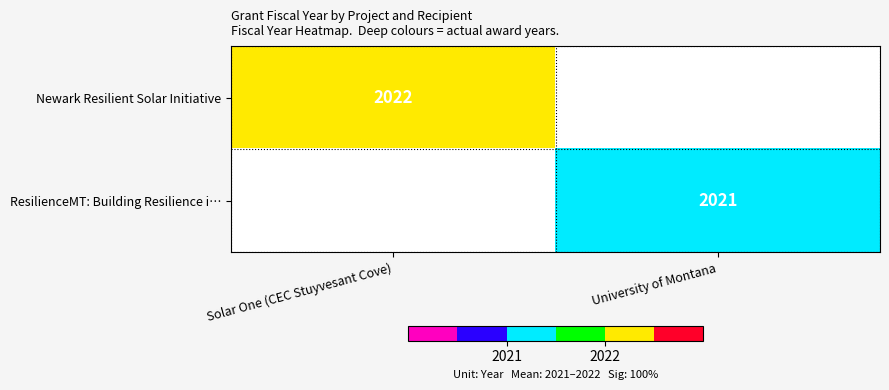

The value of Newark Resilient Solar Initiative at Solar One (CEC Stuyvesant Cove) is 529. True or false?

False